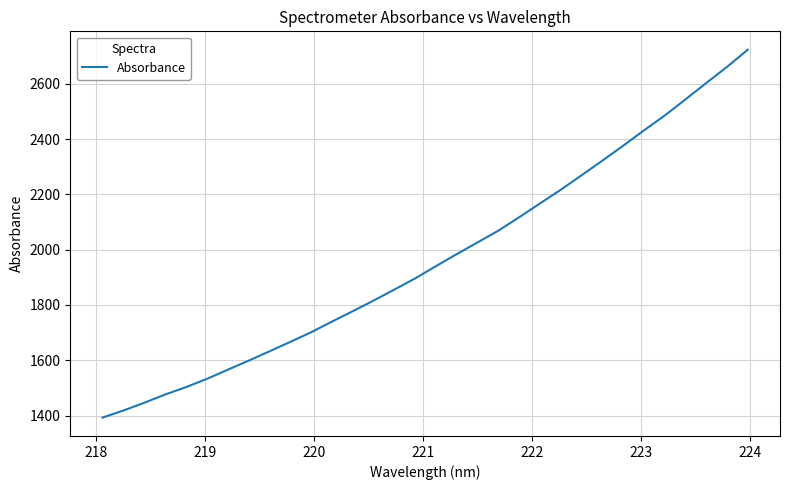

How many distinct data groups are displayed?

1